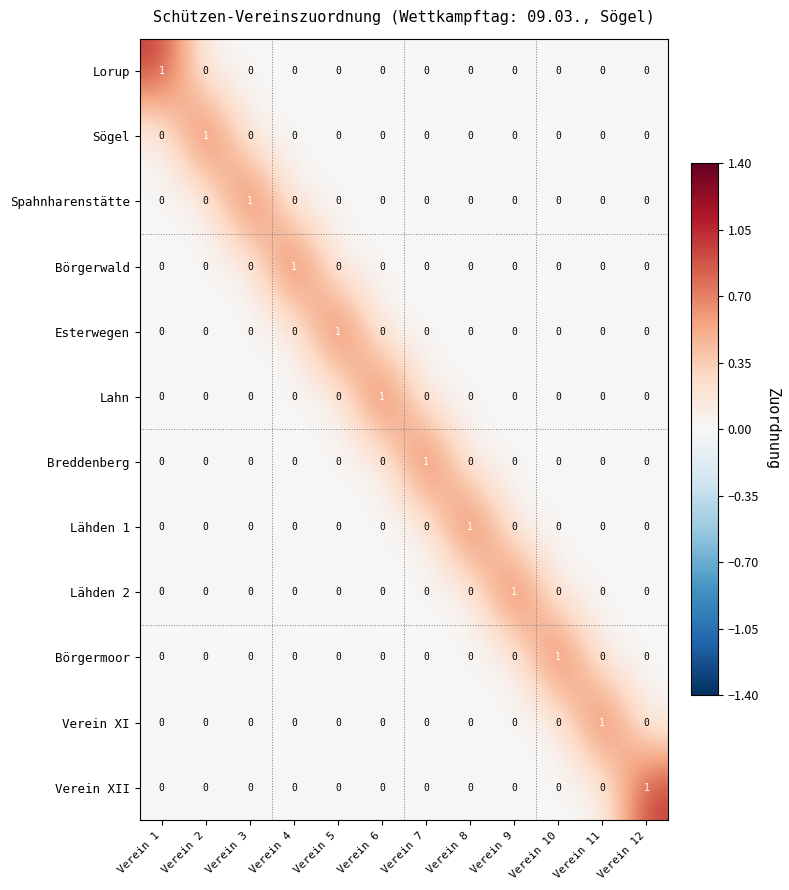

How many Breddenberg values are between 0 and 1?

12